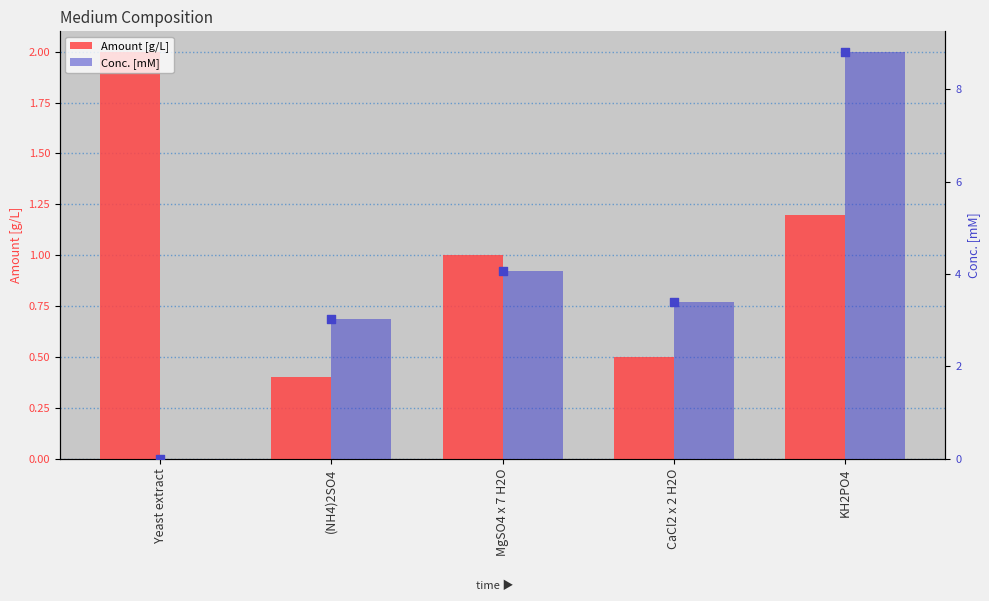

Is the value of Conc. [mM] at (NH4)2SO4 greater than the value of Amount [g/L] at MgSO4 x 7 H2O?

Yes